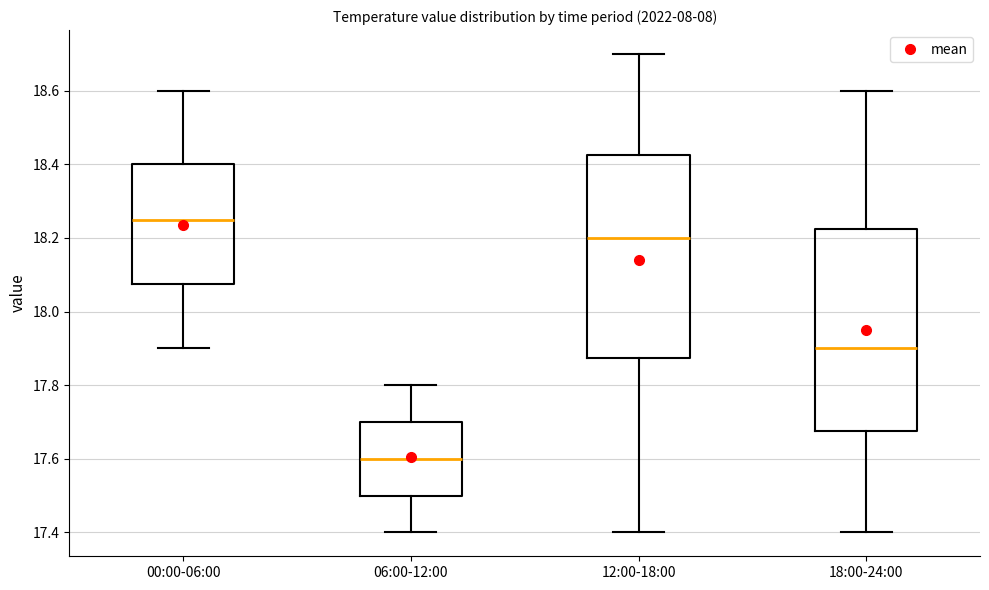

Which box has the lowest median line?

06:00-12:00